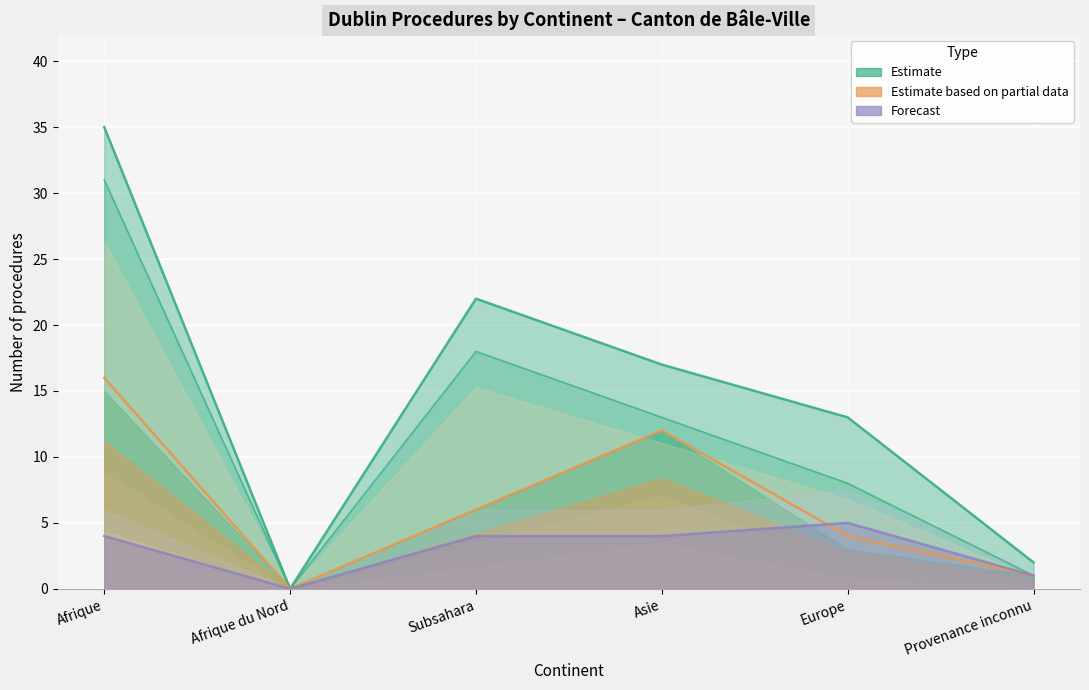

The Procédures In series shows 4 at Asie. True or false?

True